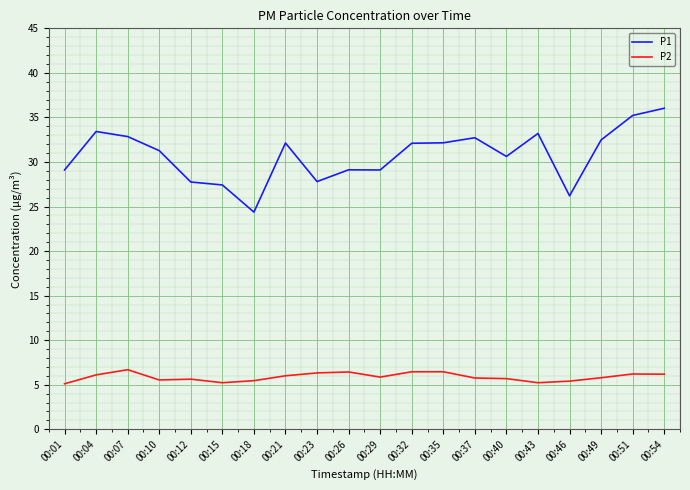

Rank the series by their maximum value, from lowest to highest.

P2, P1